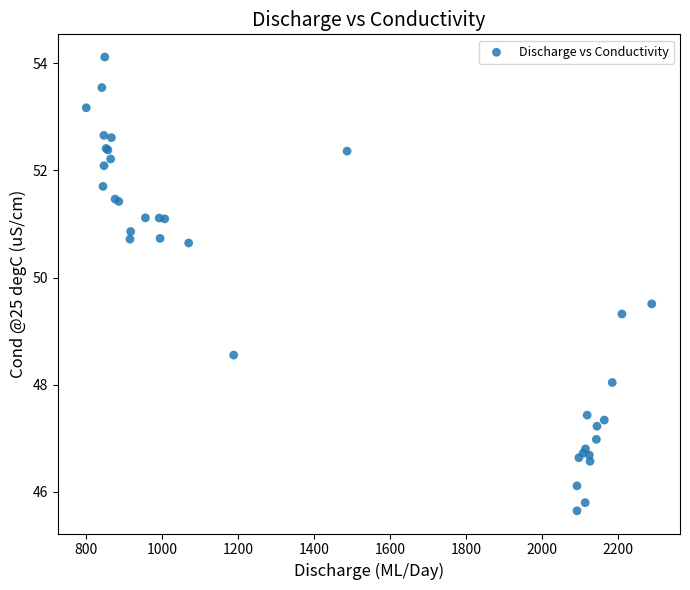

What Y value in the scatter plot is closest to 49?

49.3